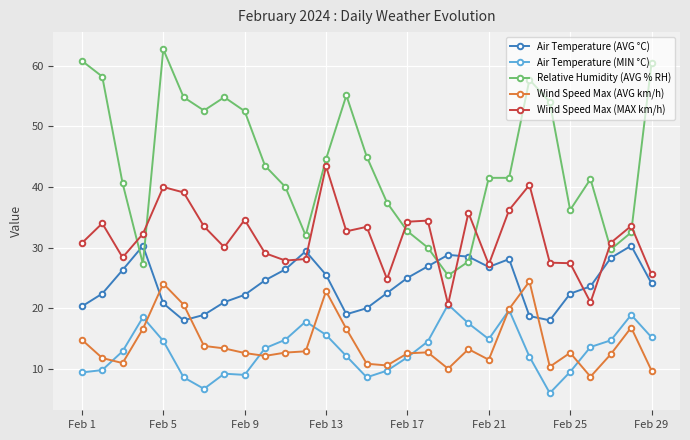

True or false: Air Temperature (AVG °C) and Air Temperature (MIN °C) intersect in this chart.

False